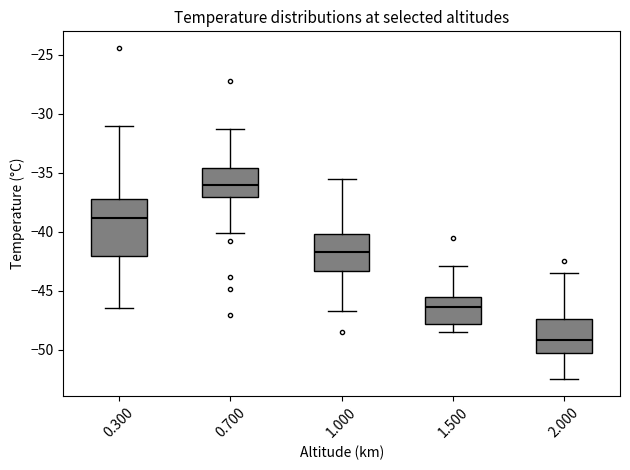

Where is the lower edge of the box at x = 1.000 on the y-axis? The values are not printed on the chart, so give them approximately, as read against the axis.

-43.5